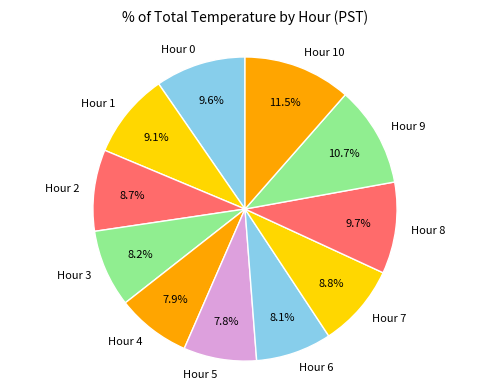

Combined, what portion of the pie is Hour 4 and Hour 8?

17.6%